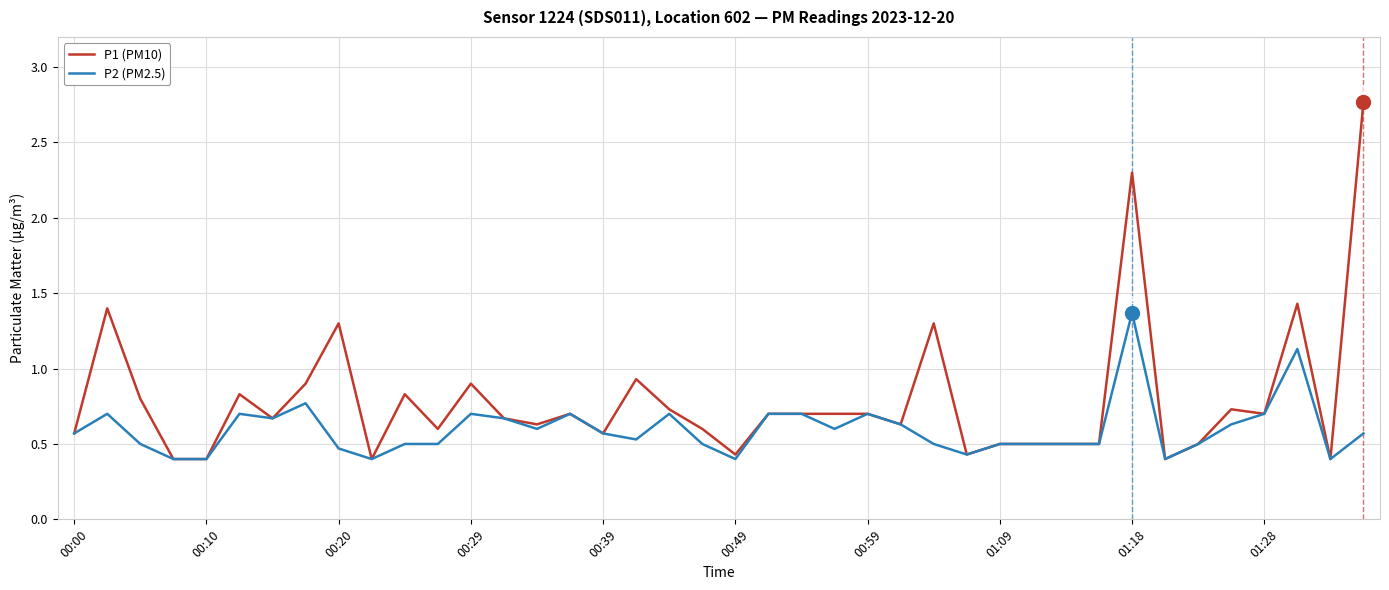

Rank the series by their average value, from lowest to highest.

P2 (PM2.5), P1 (PM10)